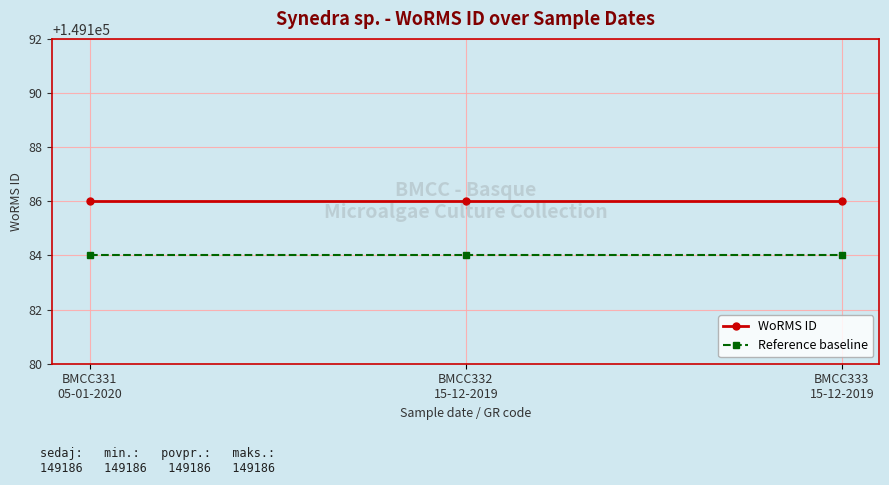

What are all the series names shown in the legend?

WoRMS ID, Reference baseline